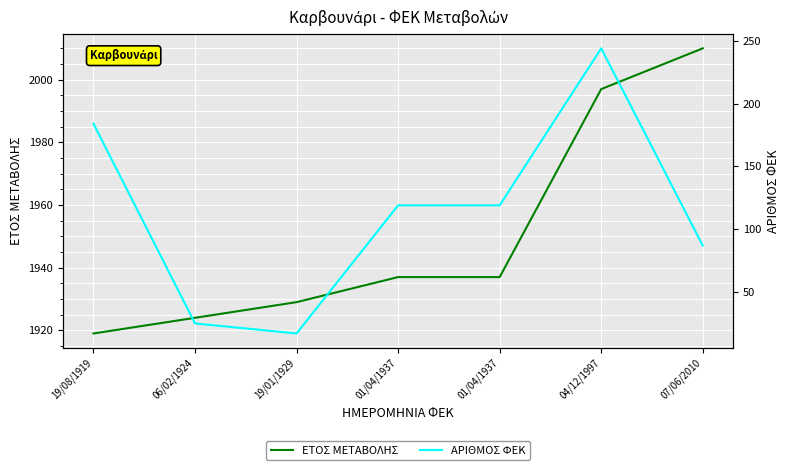

Between 06/02/1924 and 04/12/1997, which series saw the biggest shift?

ΑΡΙΘΜΟΣ ΦΕΚ